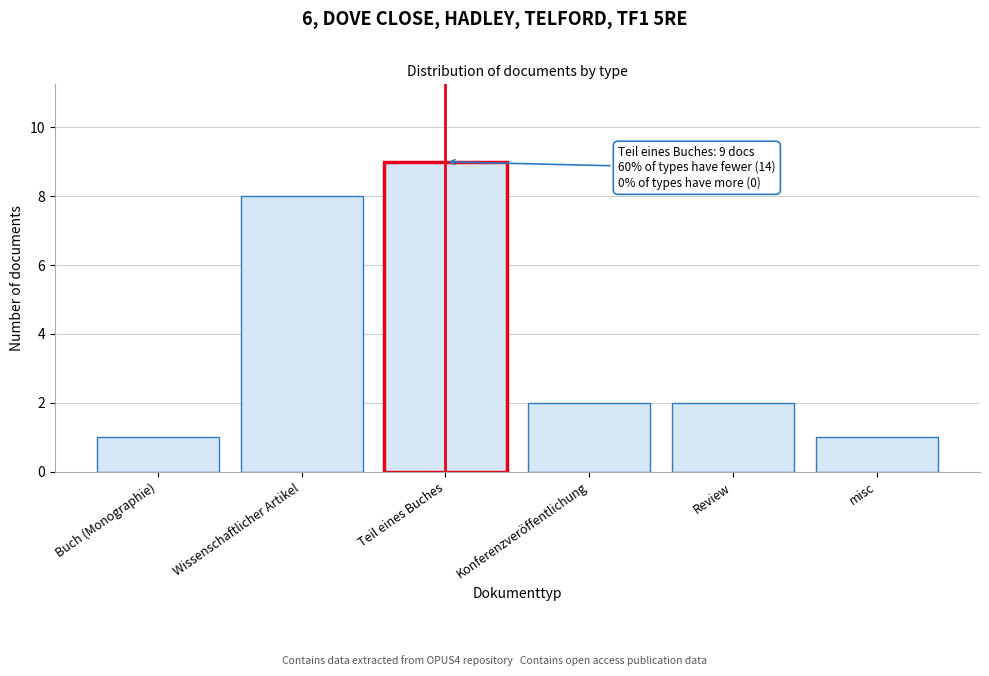

Reading left to right, transcribe all the data shown in this chart.

Buch (Monographie)=1	Wissenschaftlicher Artikel=8	Teil eines Buches=9	Konferenzveröffentlichung=2	Review=2	misc=1